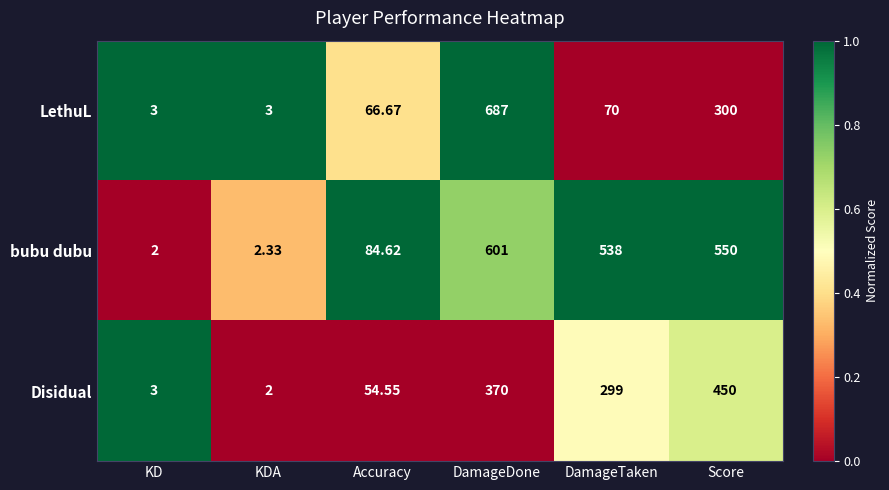

Rank the series by their maximum value, from highest to lowest.

LethuL, bubu dubu, Disidual